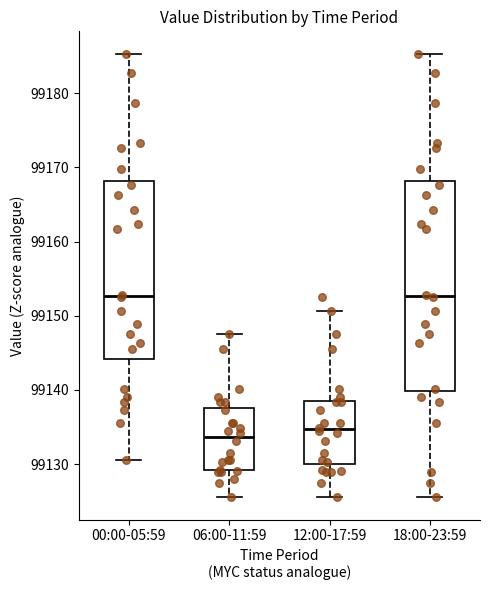

Comparing the boxes themselves (not the whiskers), which one is the tallest?

18:00-23:59